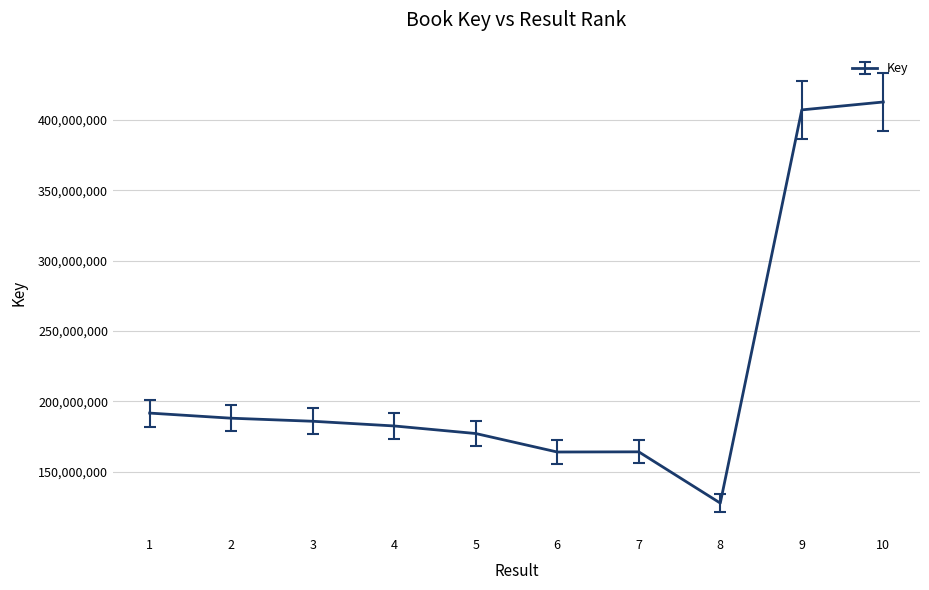

What is the difference between the maximum and minimum values?

285146168